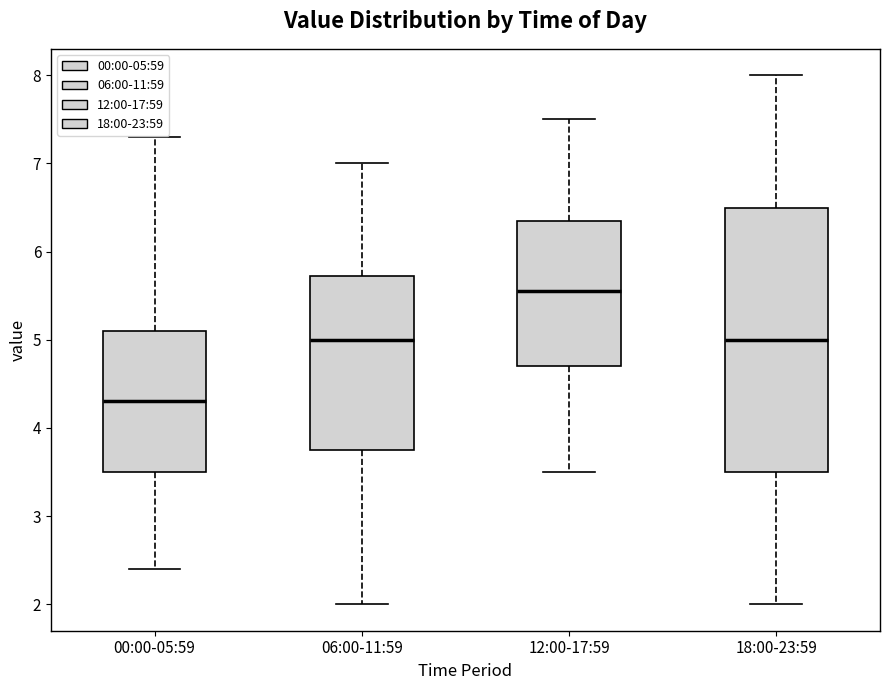

Which box is the tallest, from its lower edge to its upper edge?

18:00-23:59